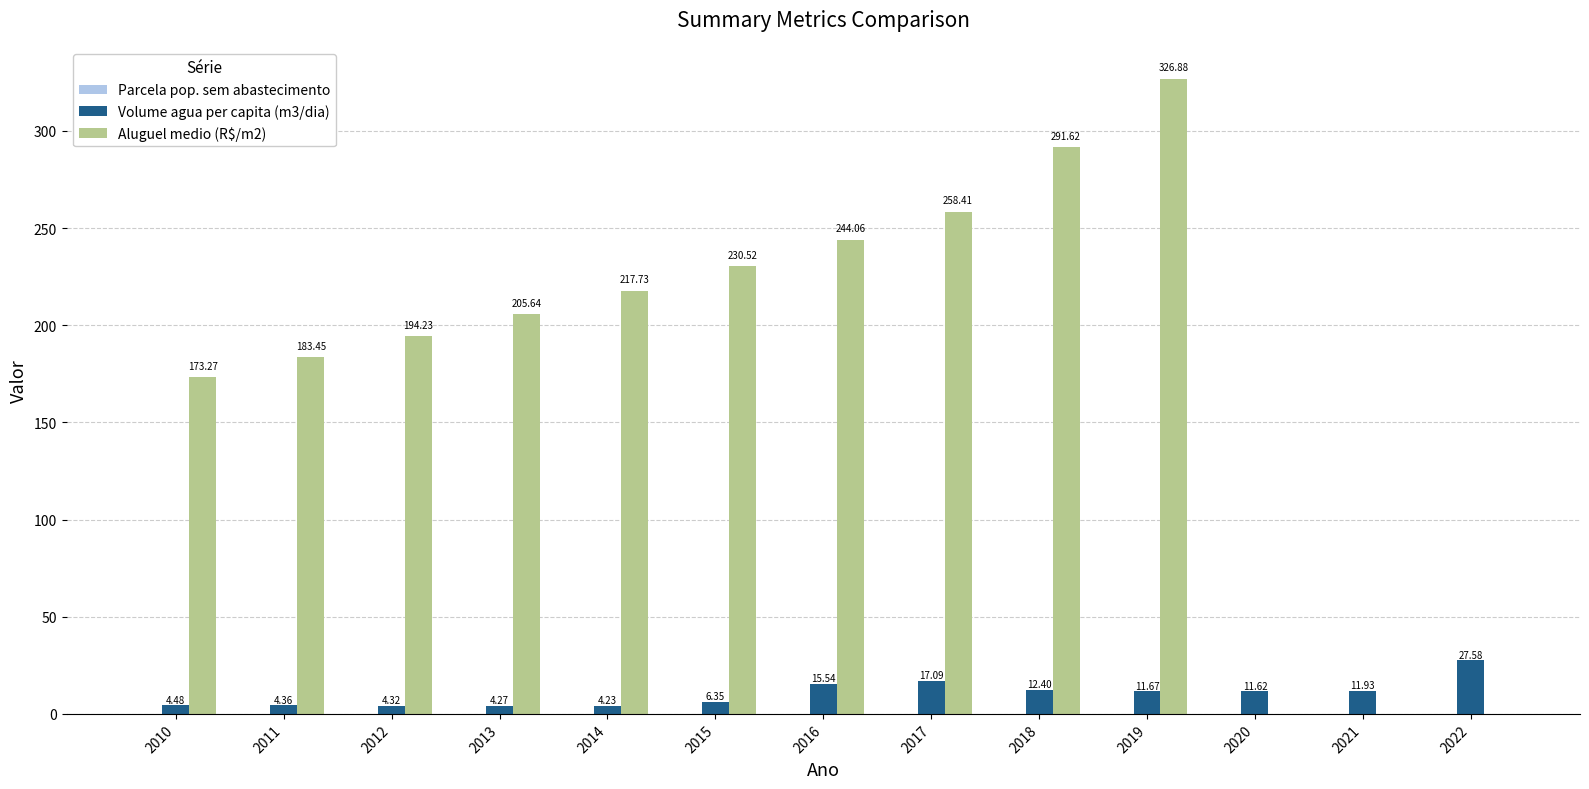

What is the sum of all Aluguel medio (R$/m2) values?

2325.8